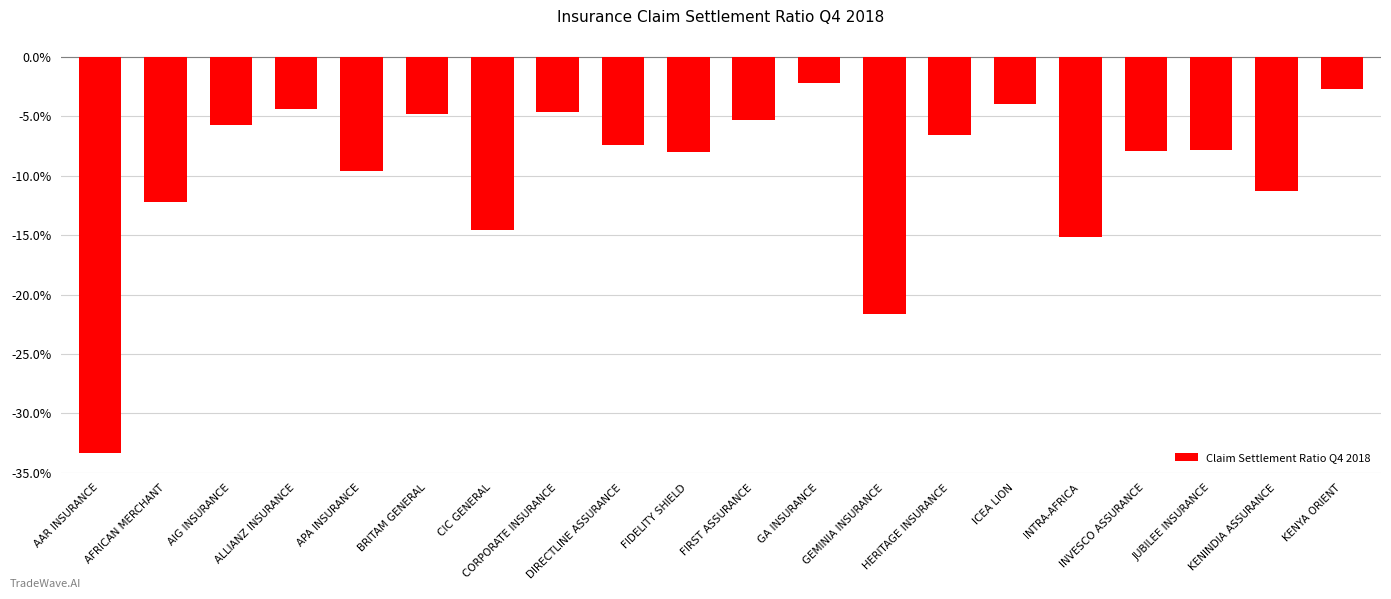

The value at DIRECTLINE ASSURANCE is -3.3. True or false?

False